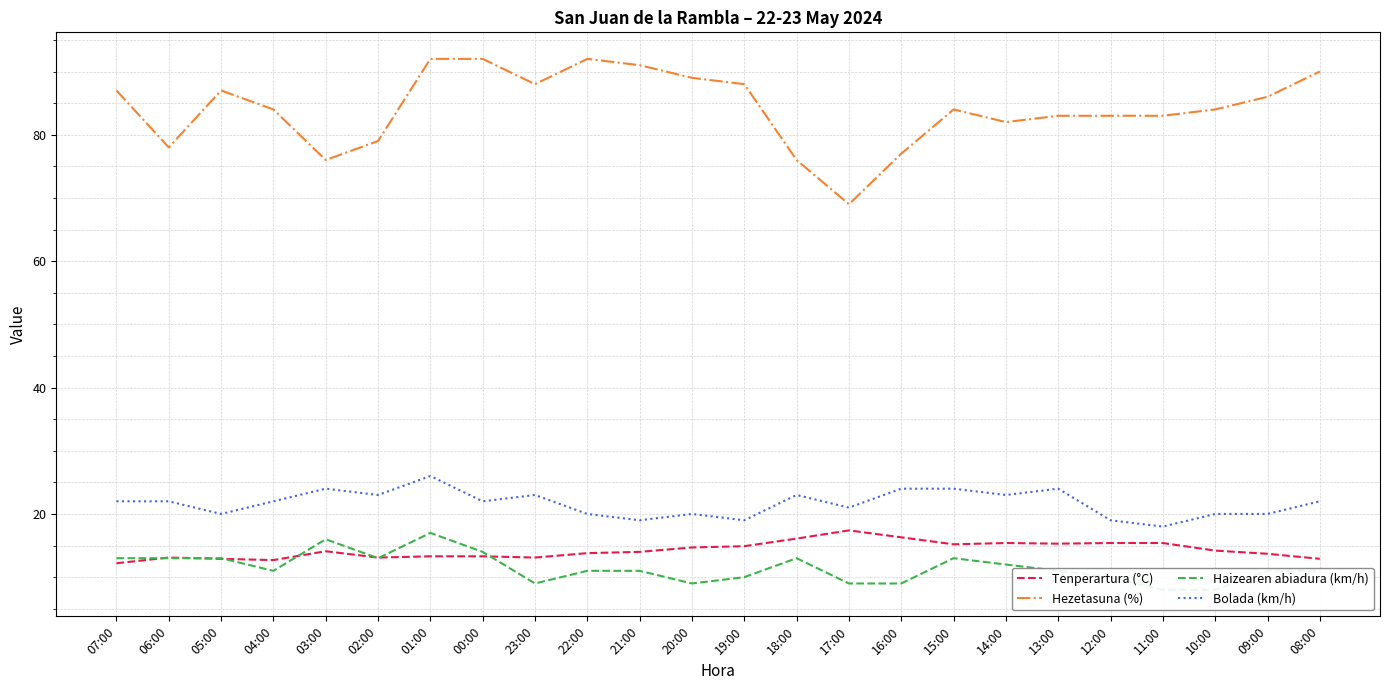

At how many categories does at least one series exceed 44?

24